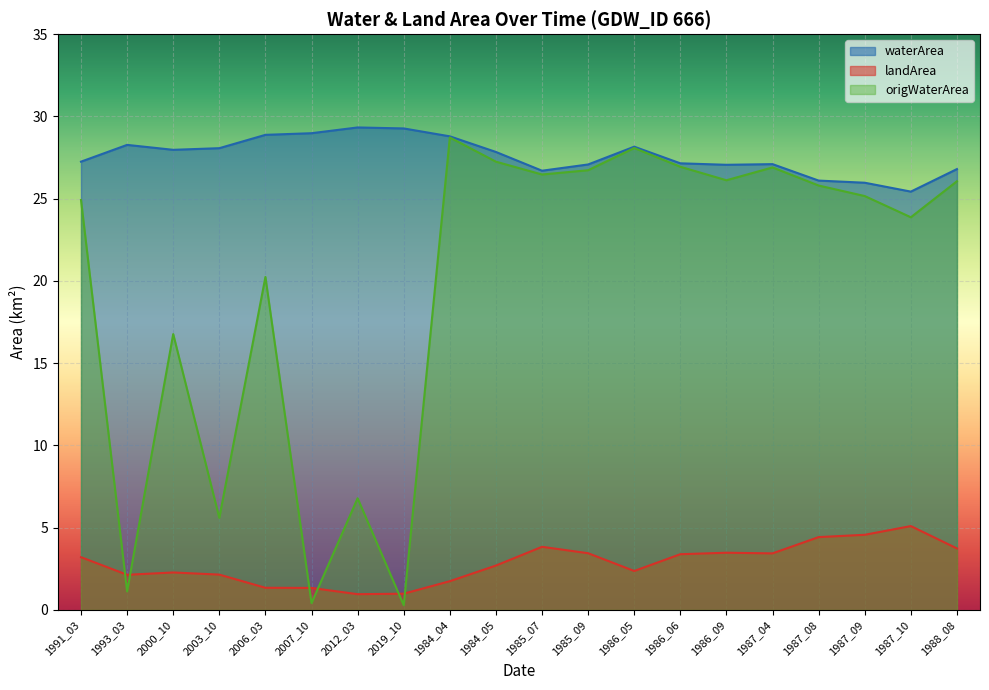

What are all the series names shown in the legend?

waterArea, landArea, origWaterArea